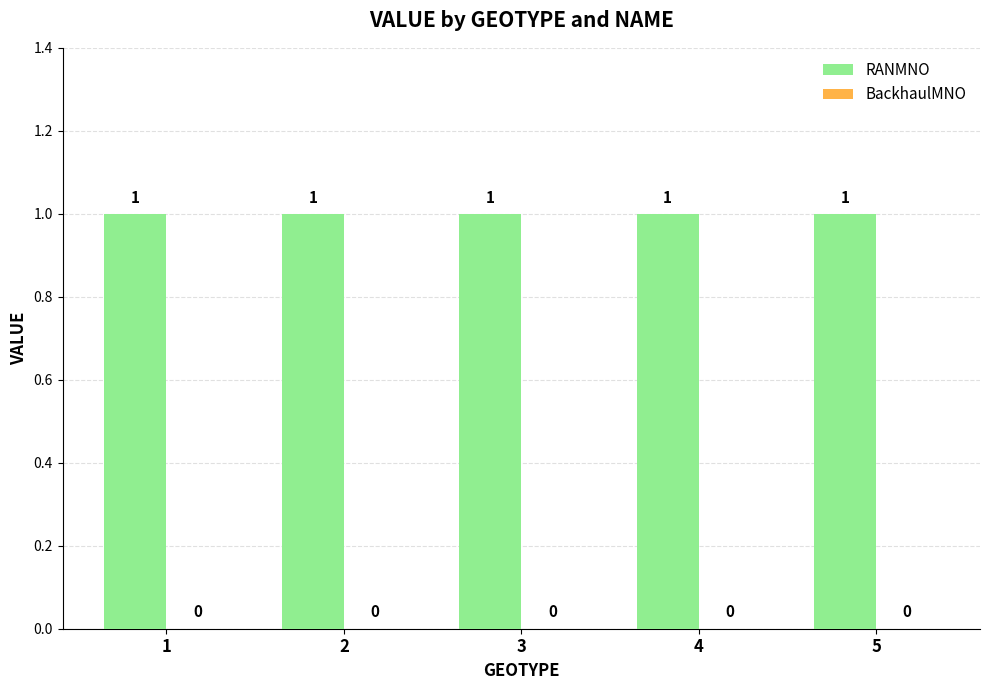

True or false: RANMNO has a value of 0 at 5.

False